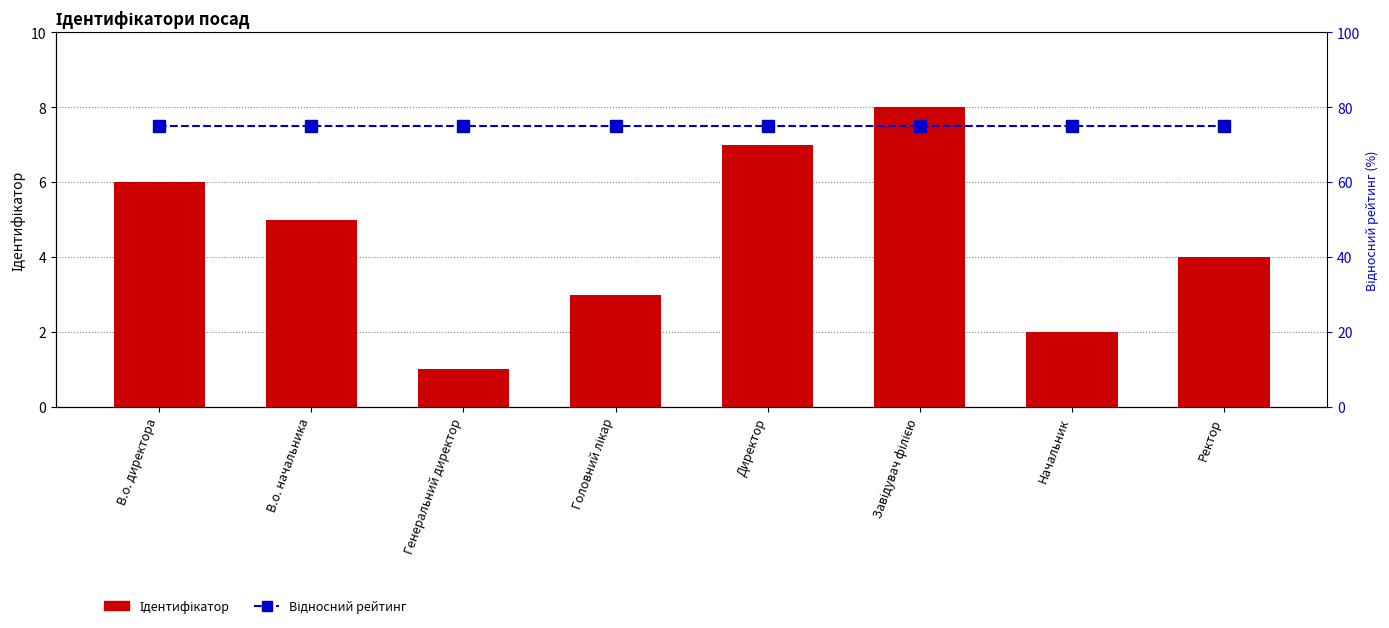

What is the maximum value for Відносний рейтинг?

75